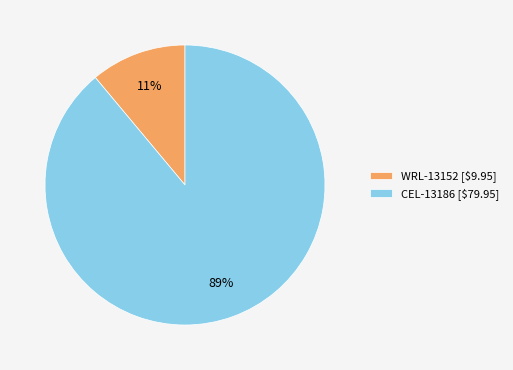

Does WRL-13152 account for over 50% of the chart?

No